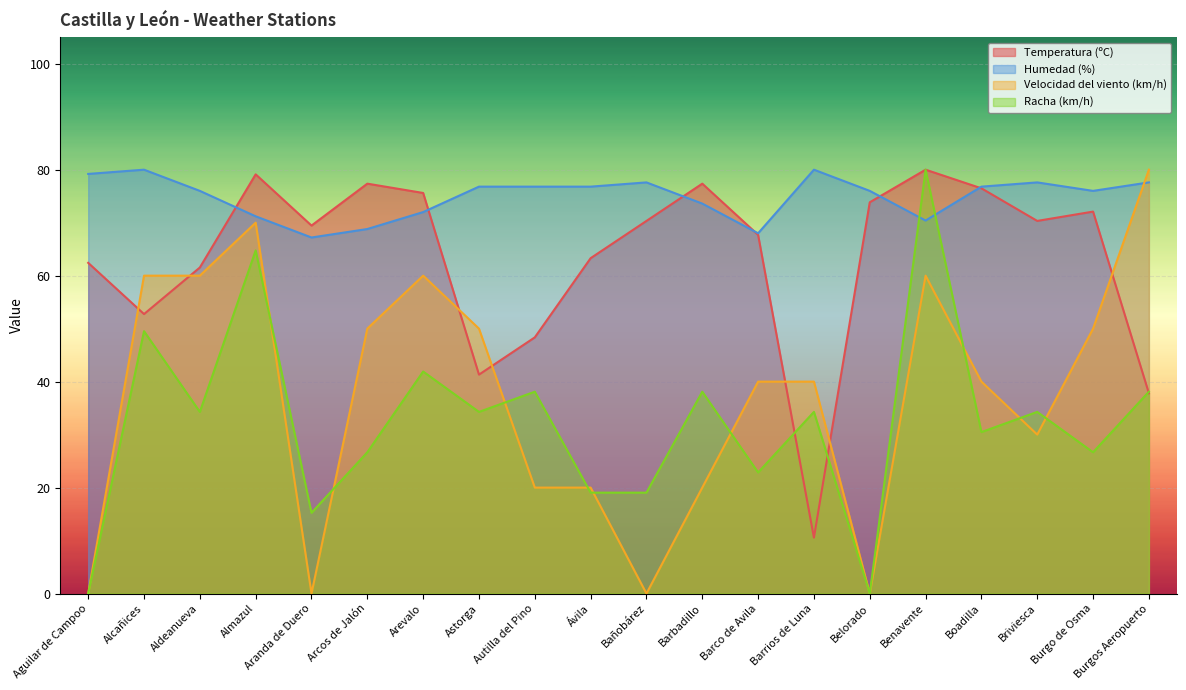

Rank the series at Burgo de Osma from lowest to highest value.

Racha (km/h), Velocidad del viento (km/h), Temperatura (ºC), Humedad (%)